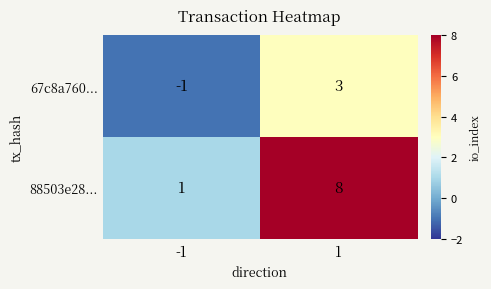

How many values in the 88503e28... series are below 8?

1